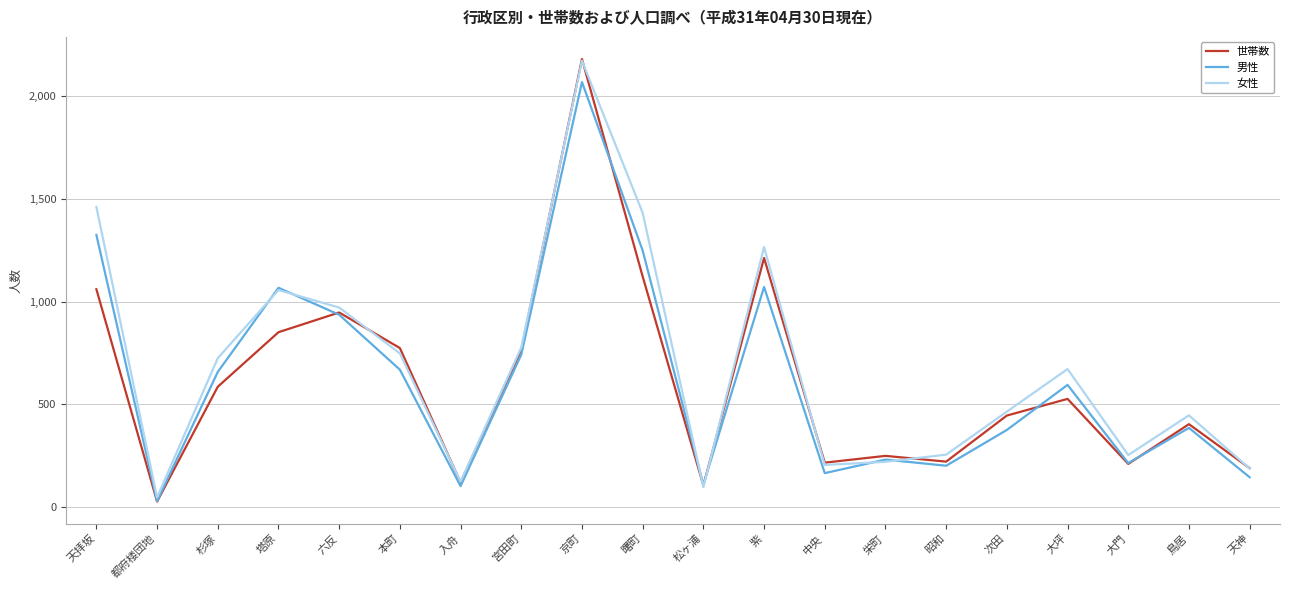

At which category does the chart reach its peak across all series?

京町